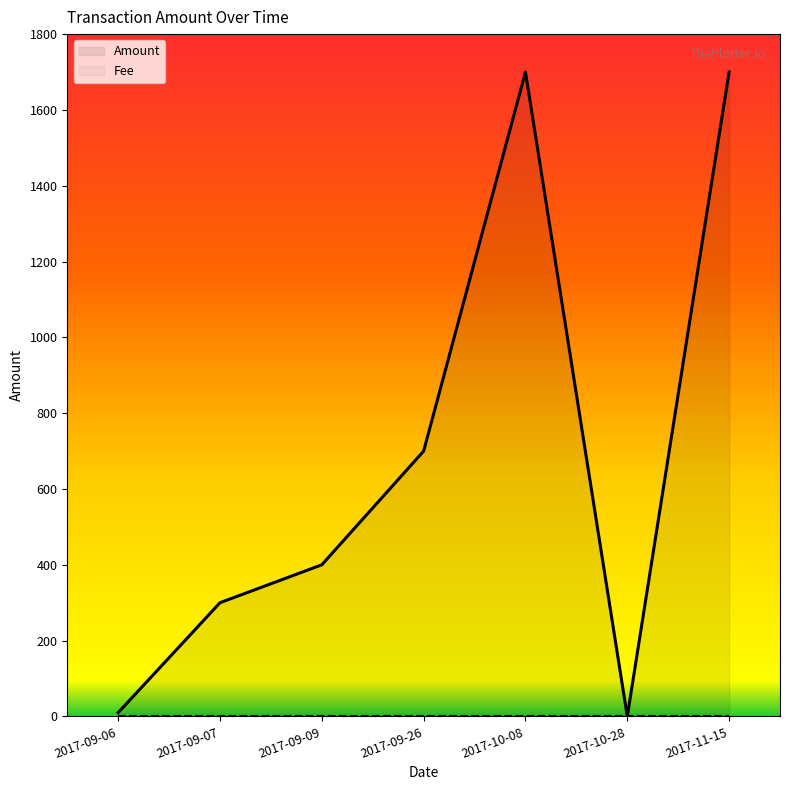

How many points are lower than both their immediate neighbors (excluding endpoints)?

1